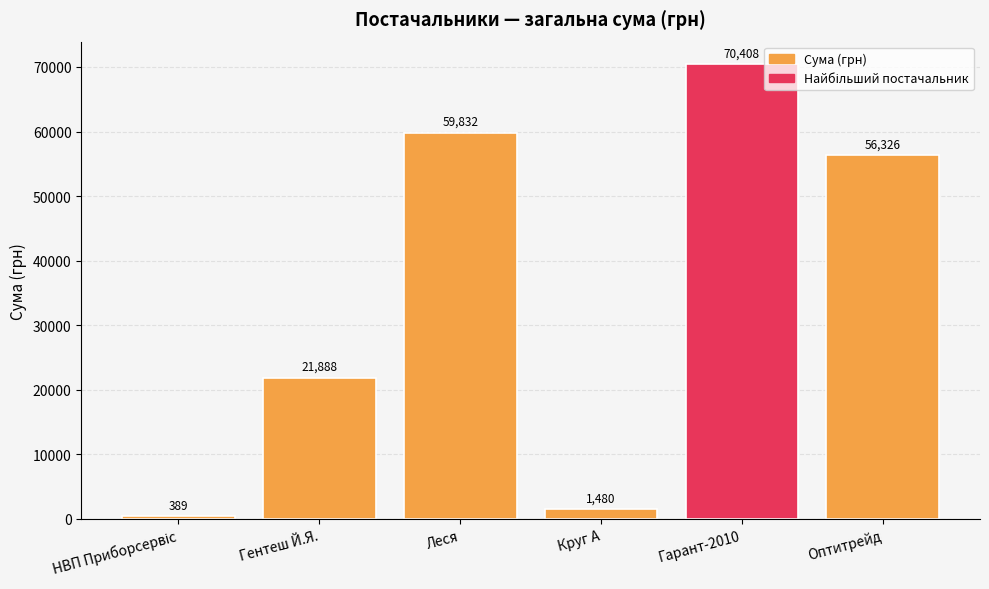

What is the maximum value shown in the chart?

70408.1